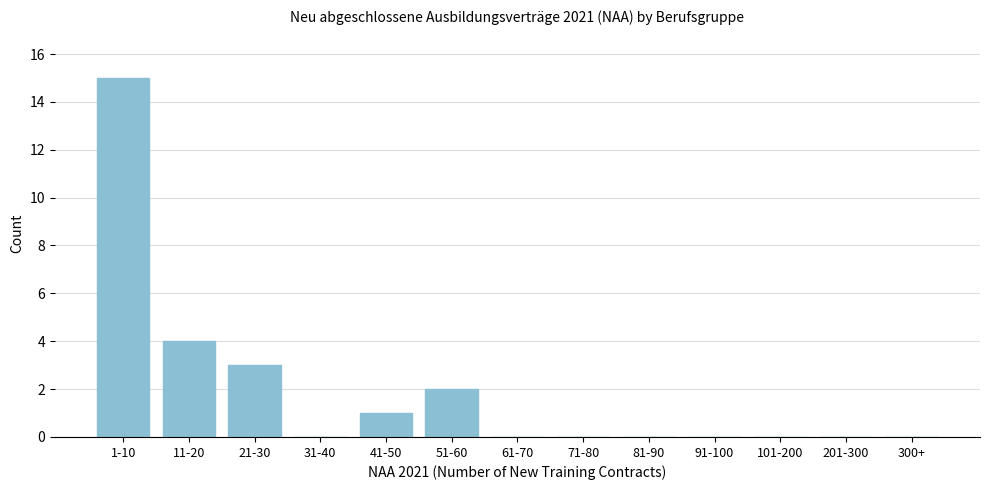

Reading left to right, extract all data points from this chart.

1-10=15	11-20=4	21-30=3	31-40=0	41-50=1	51-60=2	61-70=0	71-80=0	81-90=0	91-100=0	101-200=0	201-300=0	300+=0